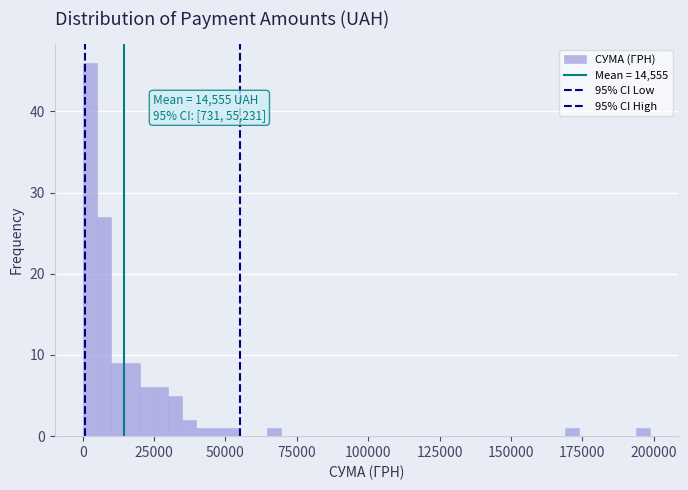

Read against the x-axis, roughly where is the centre of the tallest bar?

5000